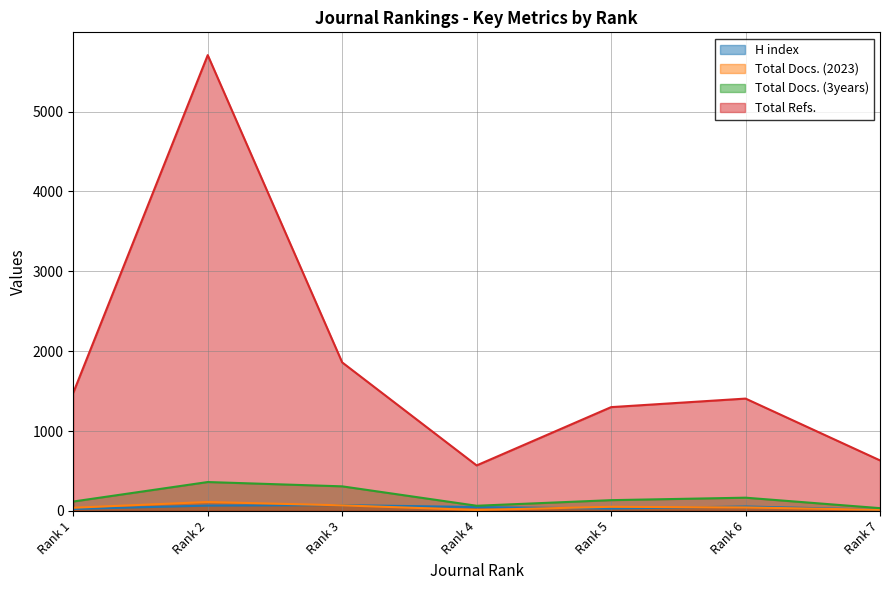

Which series has the widest spread of values?

Total Refs.